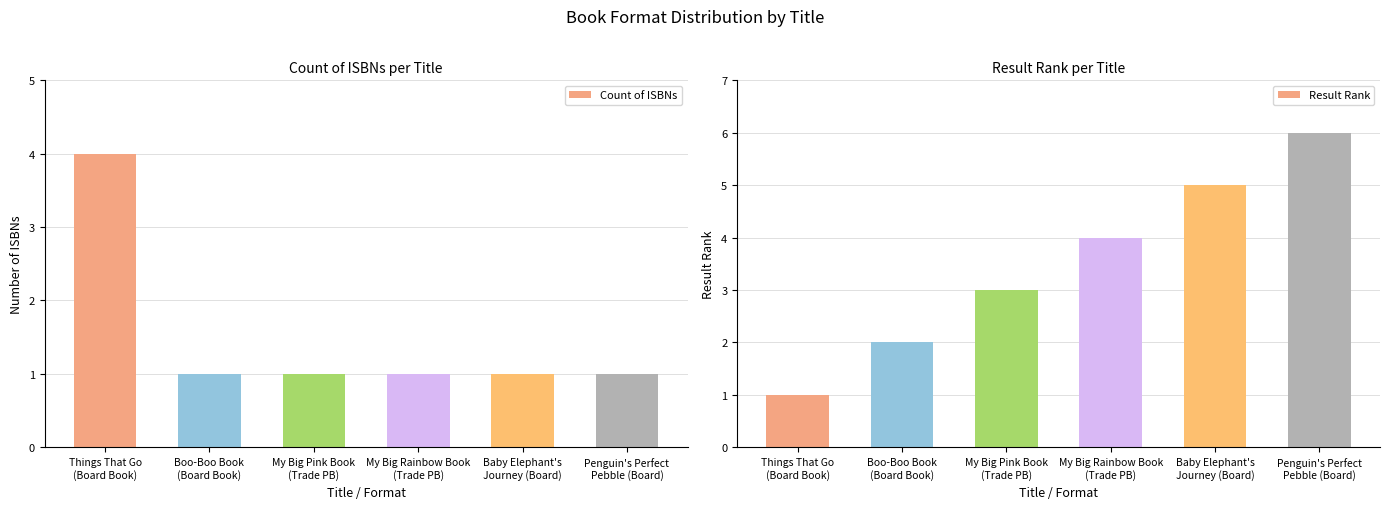

How many Count of ISBNs values are between 1 and 2?

5